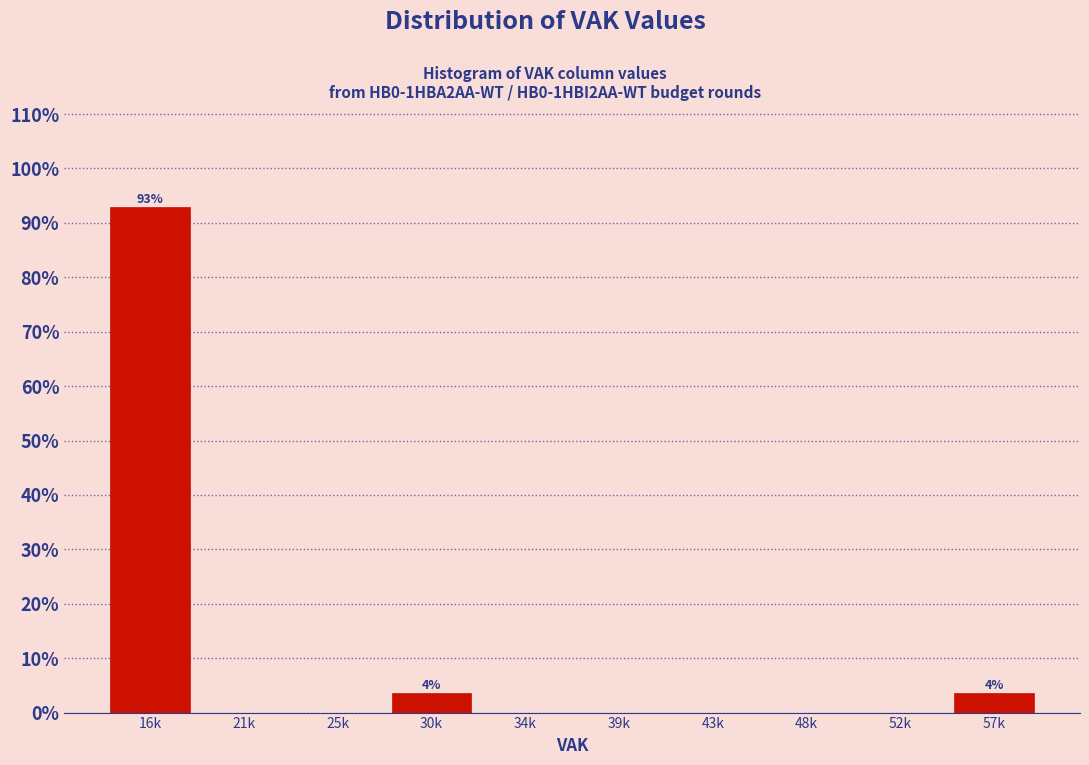

Reading left to right, list all the values displayed in this chart.

16k=92.9	21k=0.0	25k=0.0	30k=3.6	34k=0.0	39k=0.0	43k=0.0	48k=0.0	52k=0.0	57k=3.6